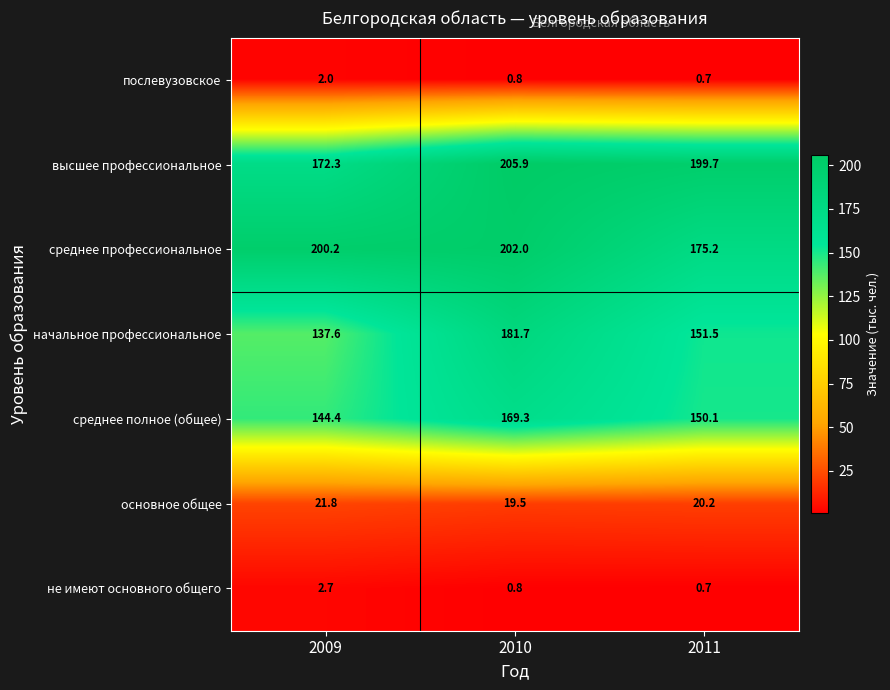

Reading right to left, what are all the values shown in this chart?

послевузовское: 2011=0.7	2010=0.8	2009=2.0
высшее профессиональное: 2011=199.7	2010=205.9	2009=172.3
среднее профессиональное: 2011=175.2	2010=202.0	2009=200.2
начальное профессиональное: 2011=151.5	2010=181.7	2009=137.6
среднее полное (общее): 2011=150.1	2010=169.3	2009=144.4
основное общее: 2011=20.2	2010=19.5	2009=21.8
не имеют основного общего: 2011=0.7	2010=0.8	2009=2.7